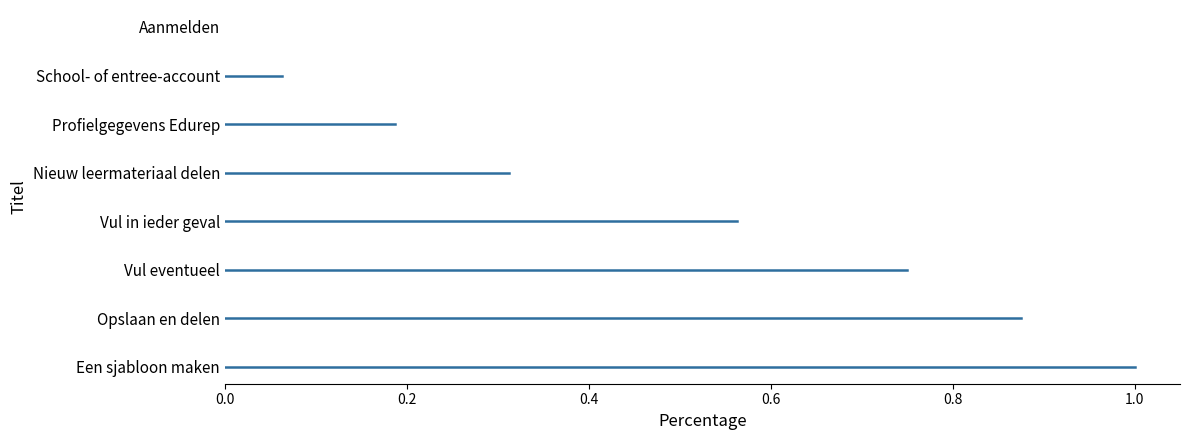

Between Vul eventueel and Opslaan en delen, which is larger?

Opslaan en delen